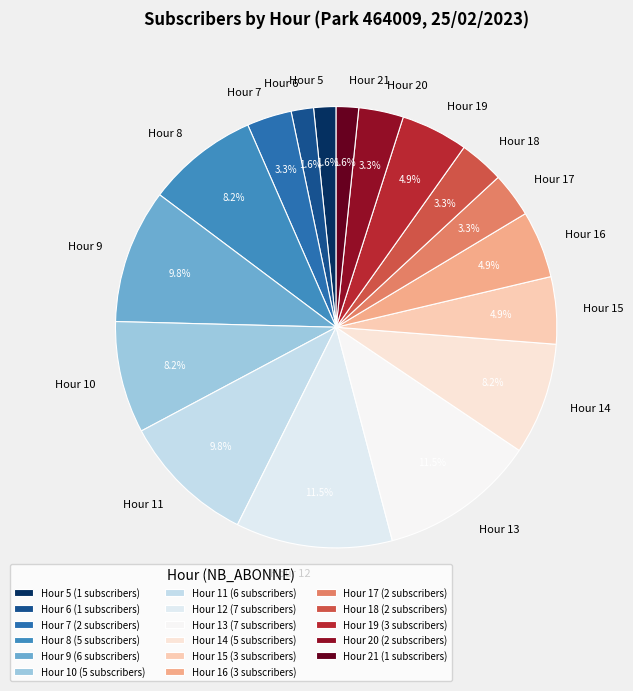

Is there a majority slice in this chart?

No